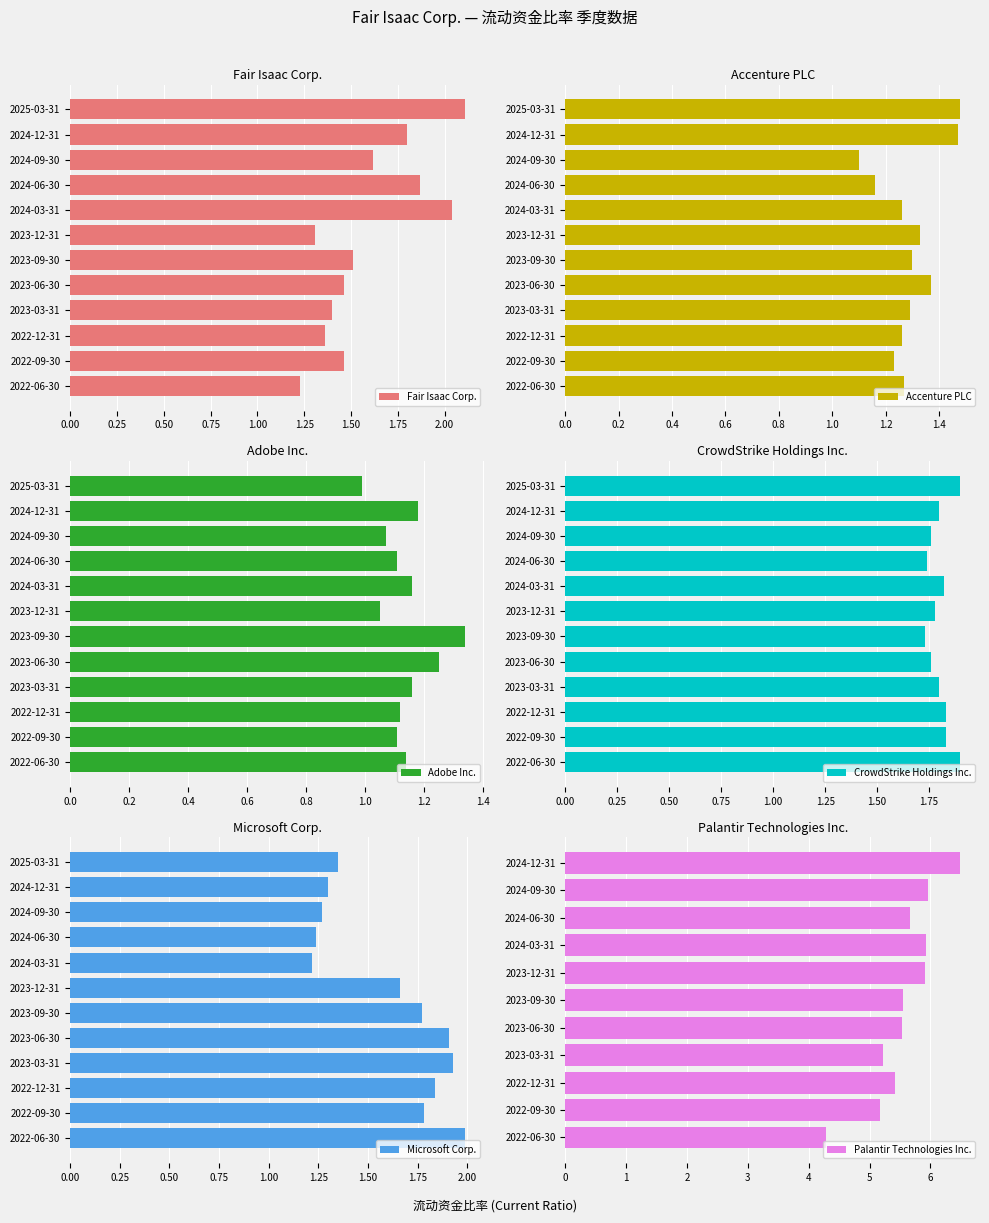

At which label is Fair Isaac Corp. closest to 1?

2022-06-30